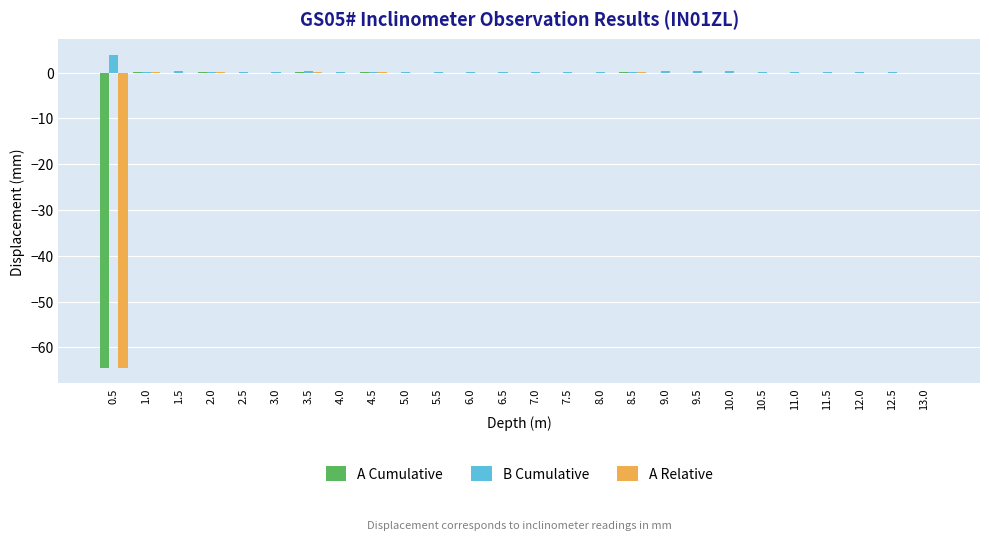

What is the total value across all series at 0.5?

-125.0